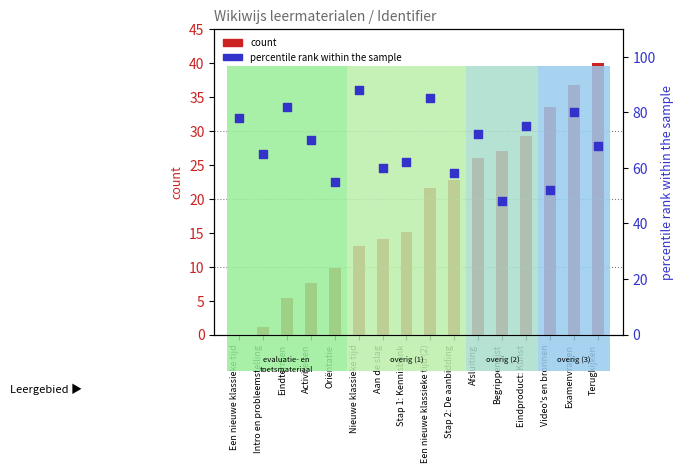

Which series reaches the maximum Y coordinate?

percentile rank within the sample